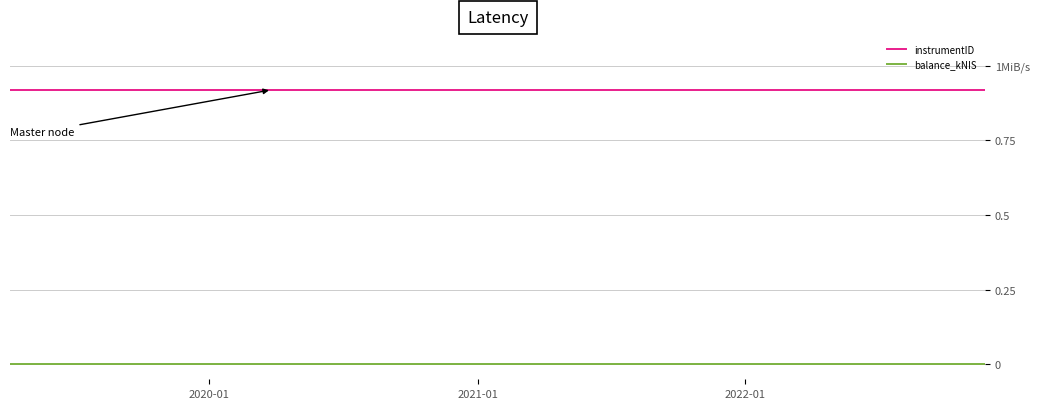

What are all the series names shown in the legend?

instrumentID, balance_kNIS